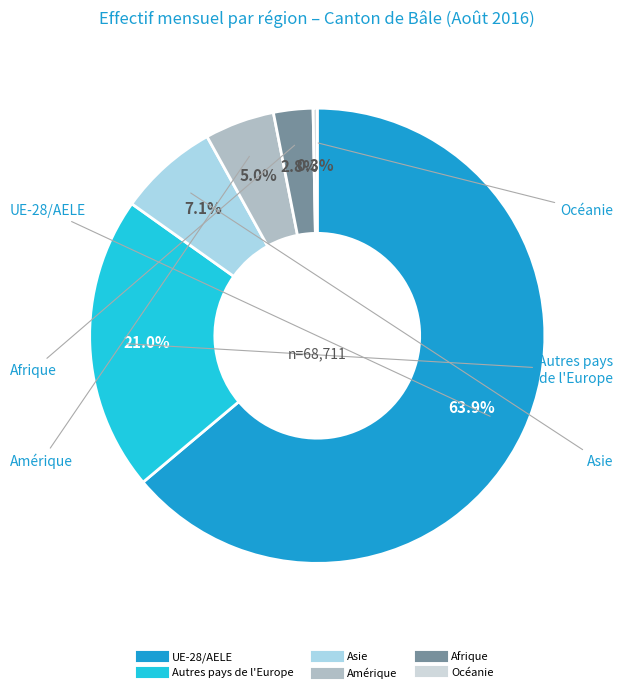

True or false: Asie accounts for 19% of the total.

False